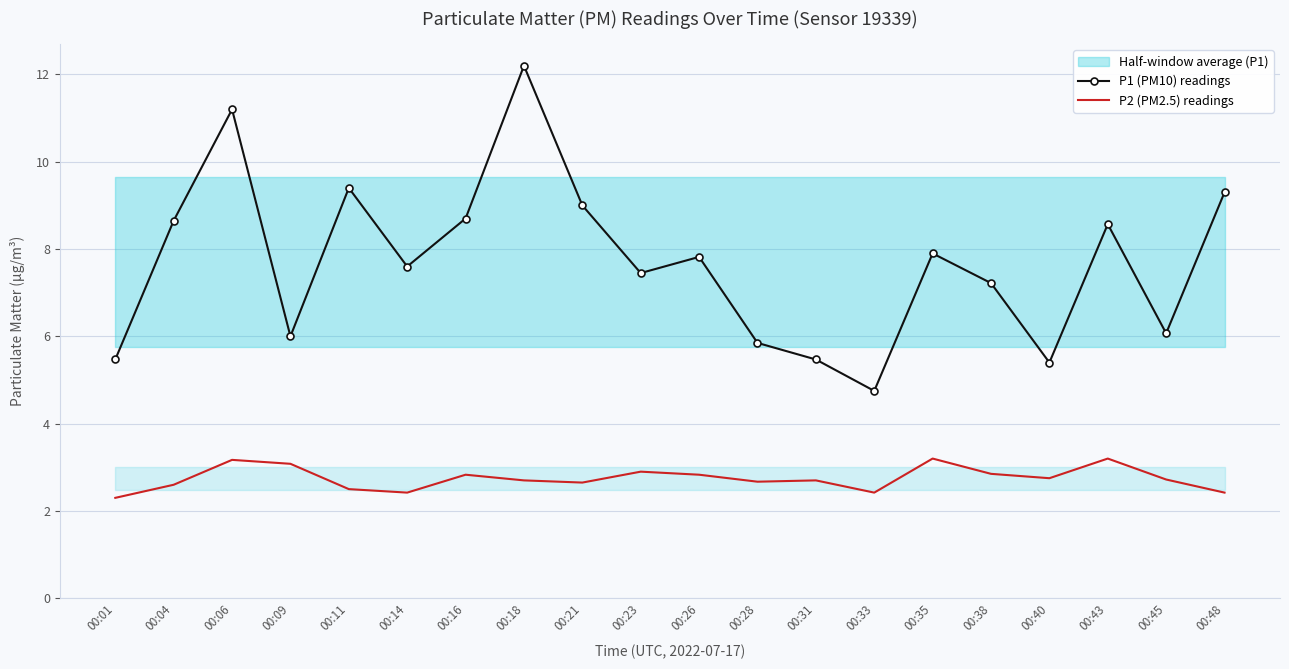

True or false: P1 (PM10) readings has a value of 15.7 at 00:06.

False